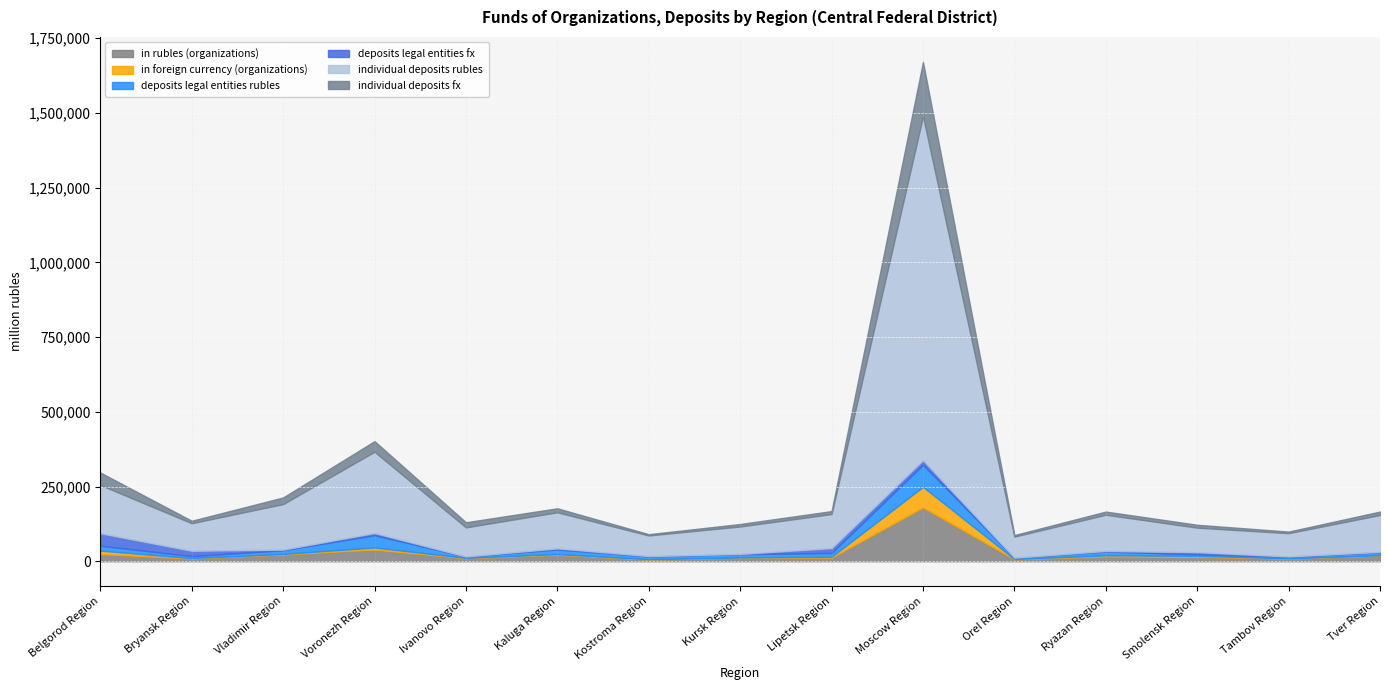

What is the lowest value of the deposits legal entities rubles series?

4140